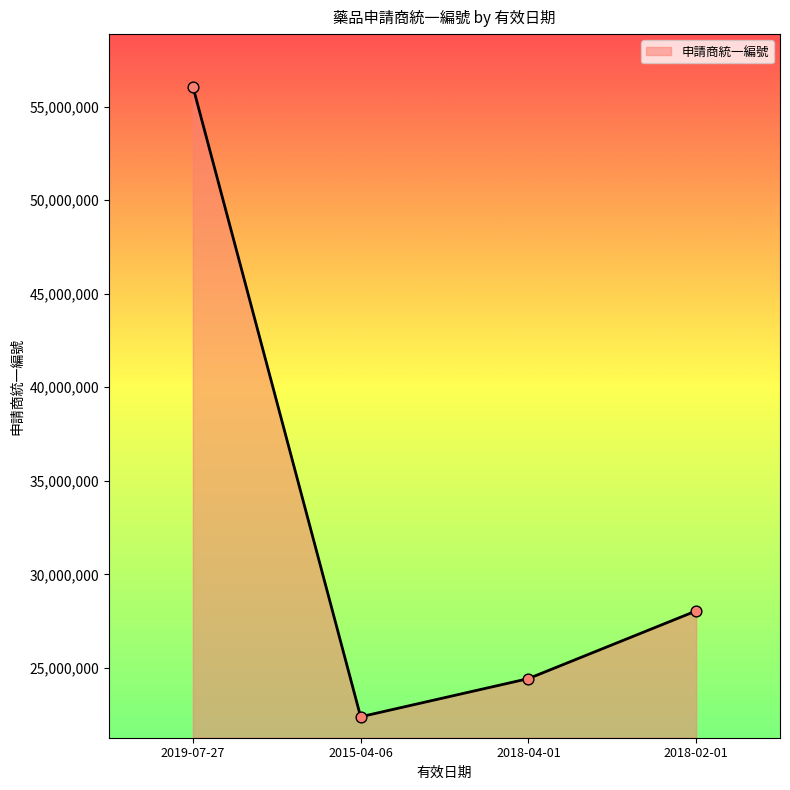

What is the change in value from 2019-07-27 to 2015-04-06?

-33674613